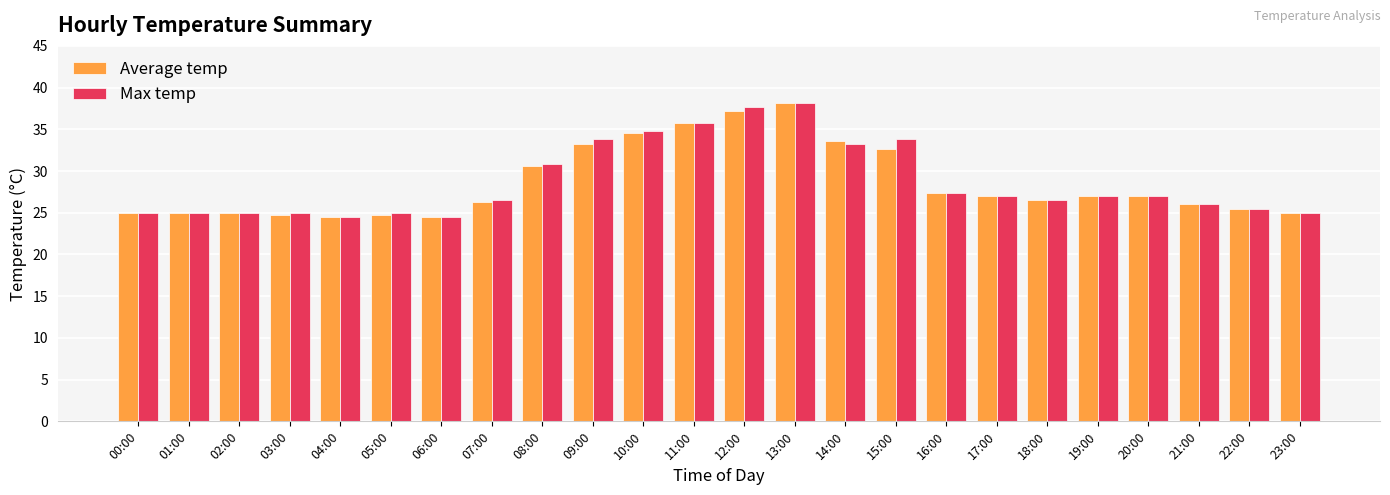

What is the maximum value shown in the chart?

38.2